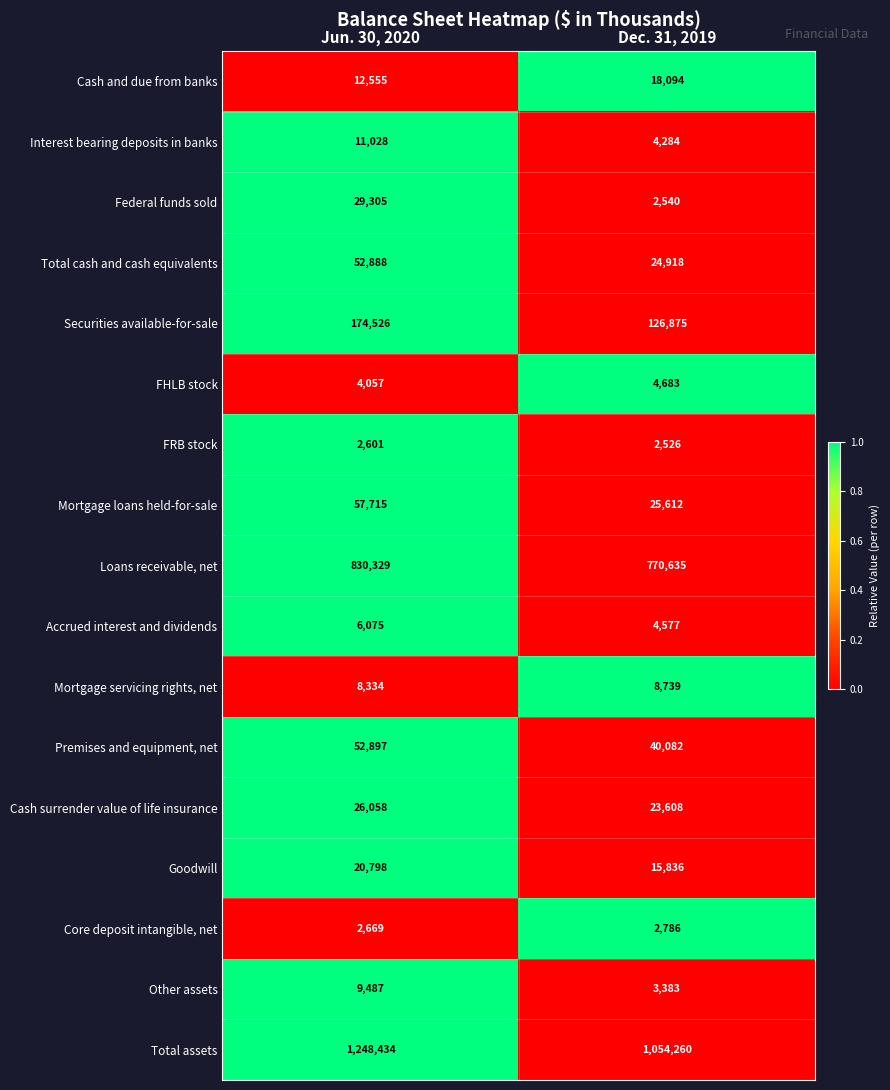

What is the approximate value of Total assets at Jun. 30, 2020?

1248434